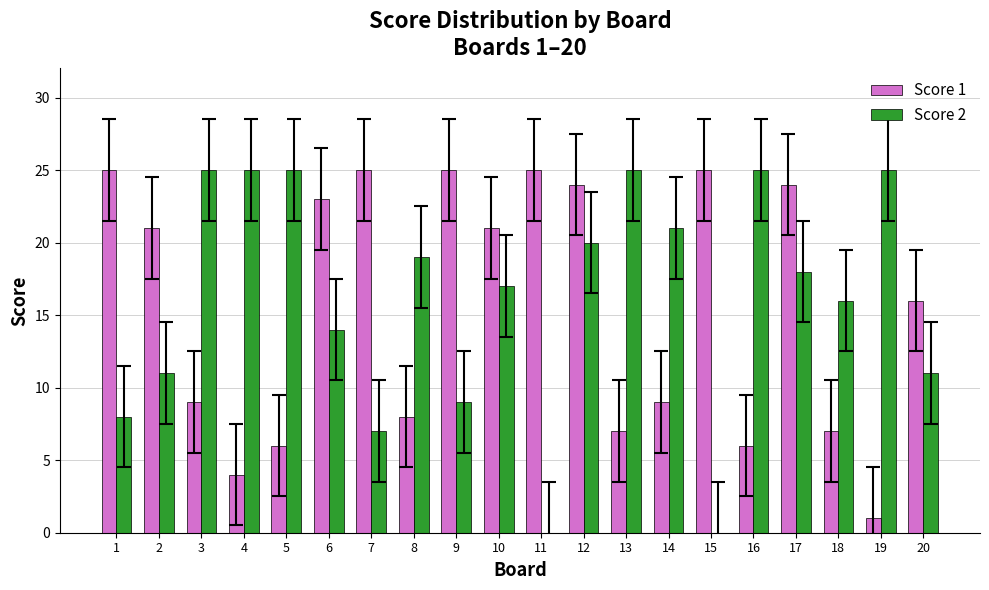

How many data points does each series have?

20